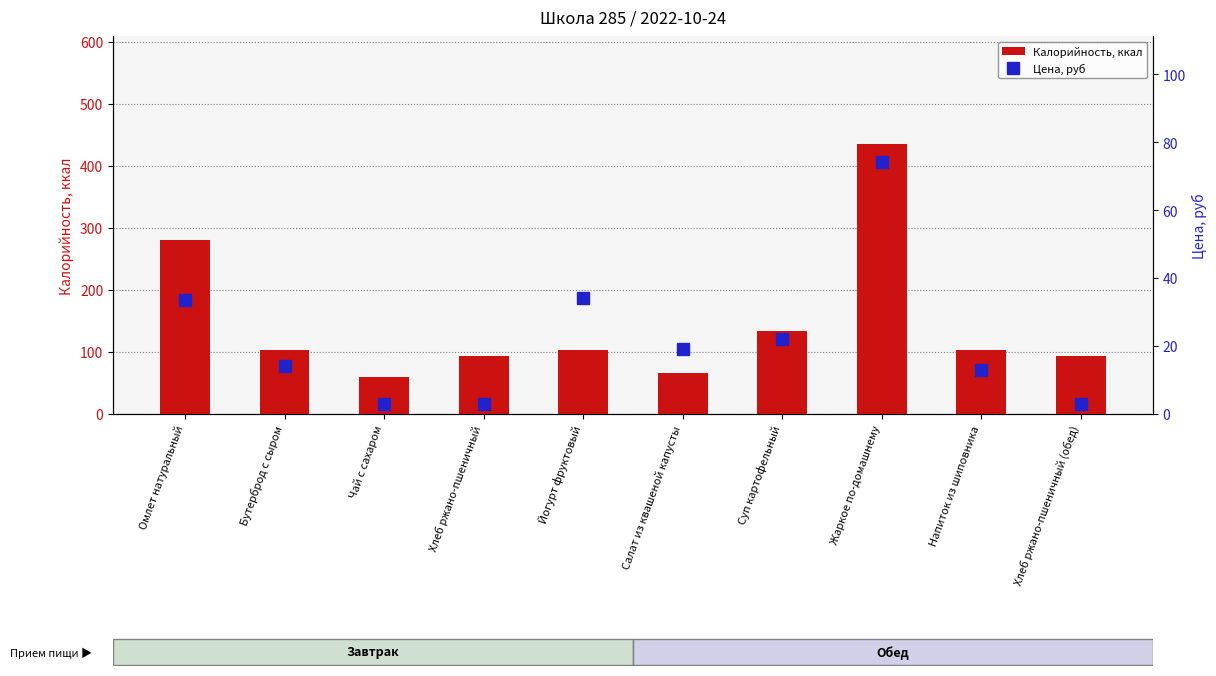

How many values in the Калорийность, ккал series are below 103?

4